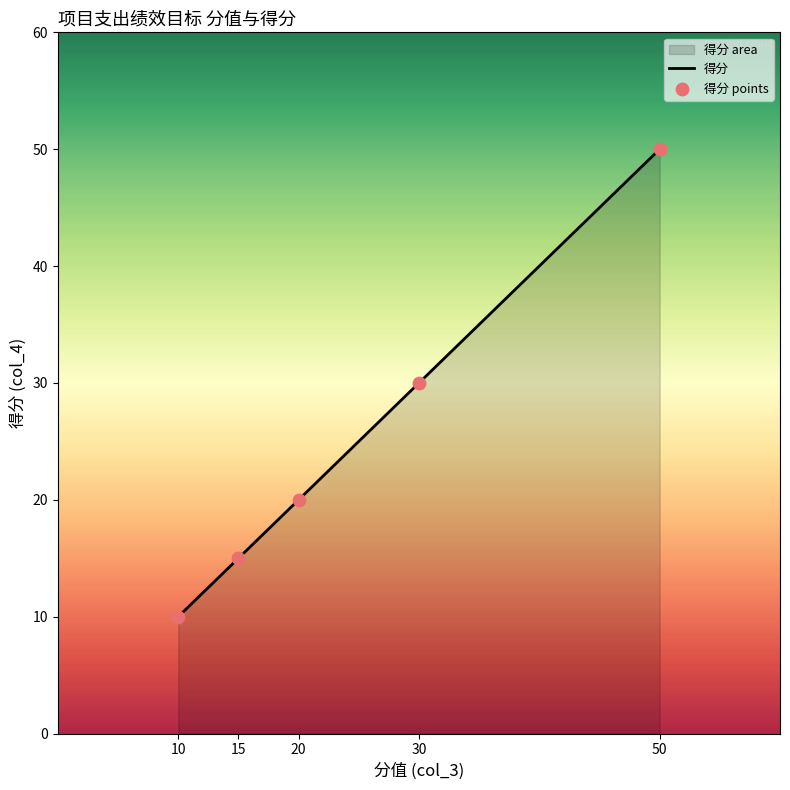

Which has a higher value, 30 or 15?

30